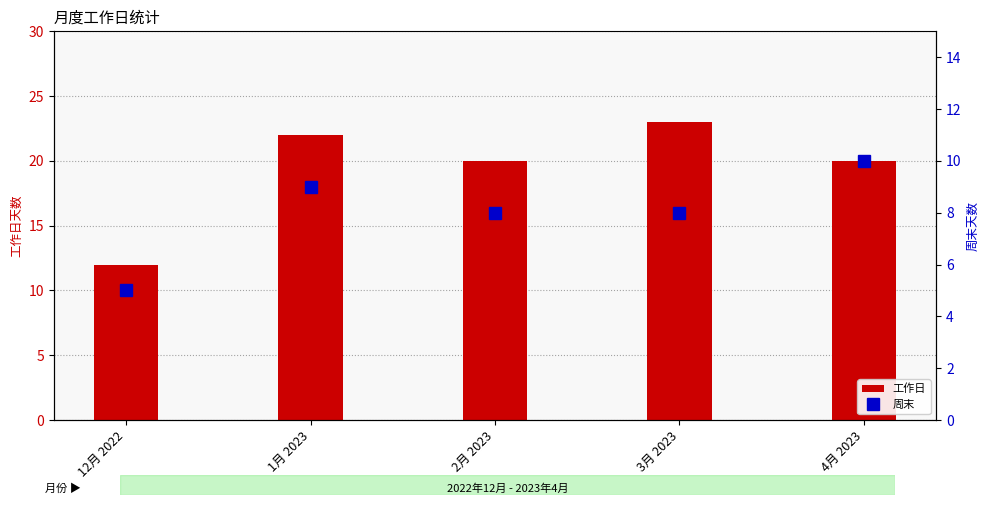

At 2月 2023, list the series in order from smallest to largest.

周末, 工作日